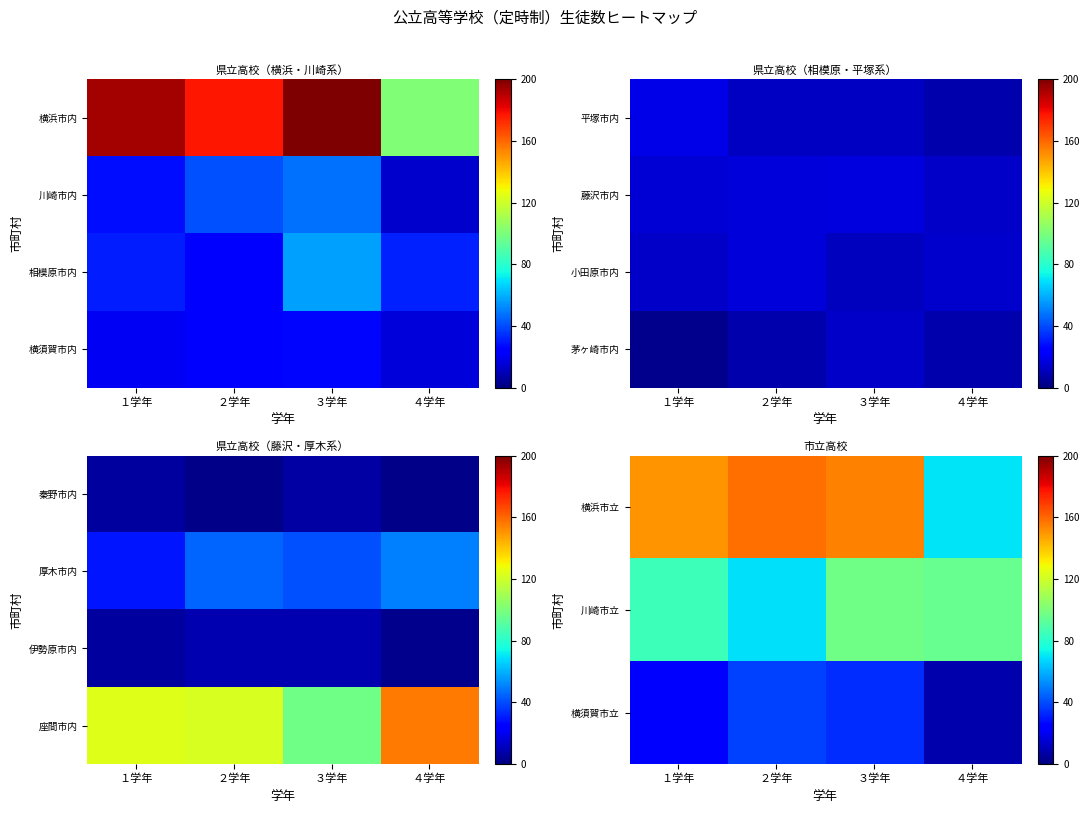

Which category has the highest value across all series?

２学年